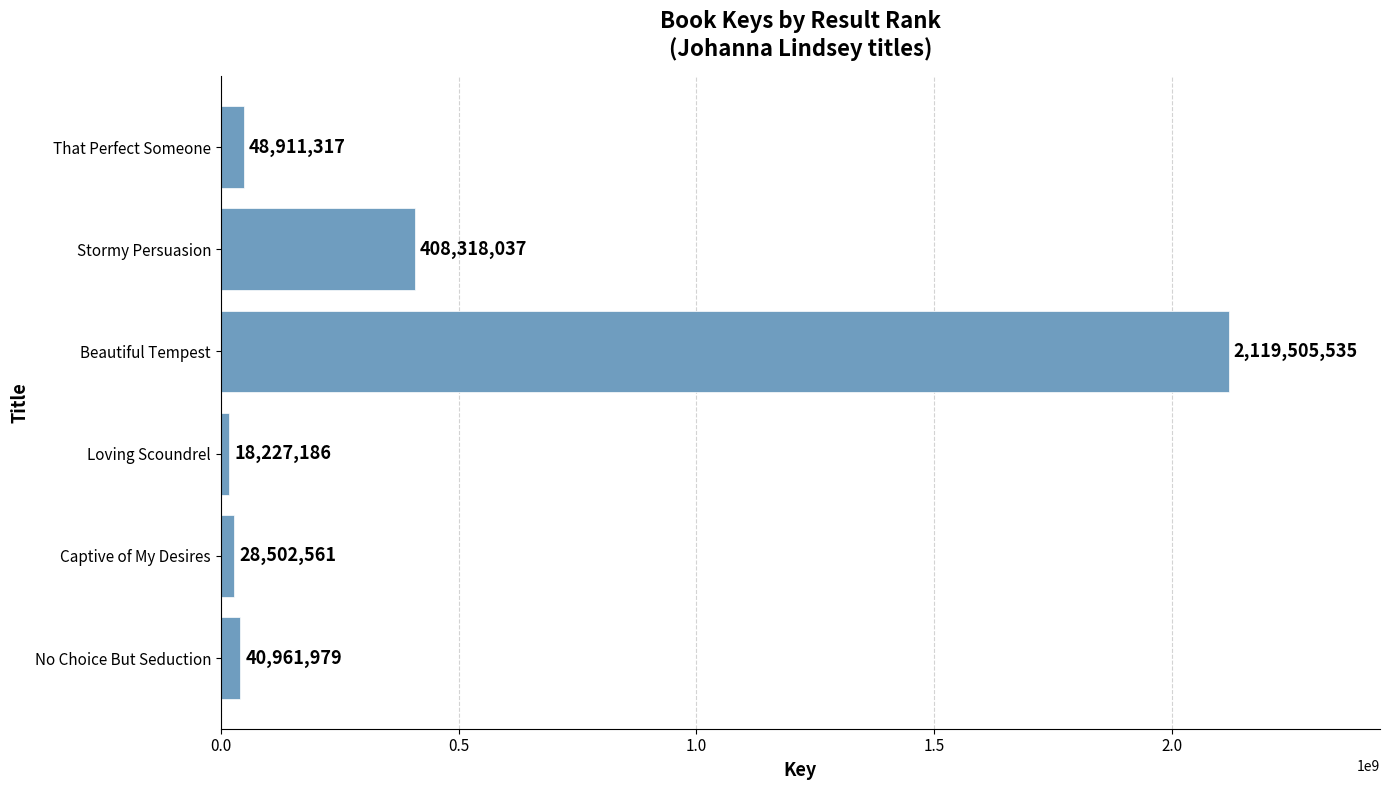

True or false: the data shows 83339518 at Stormy Persuasion.

False